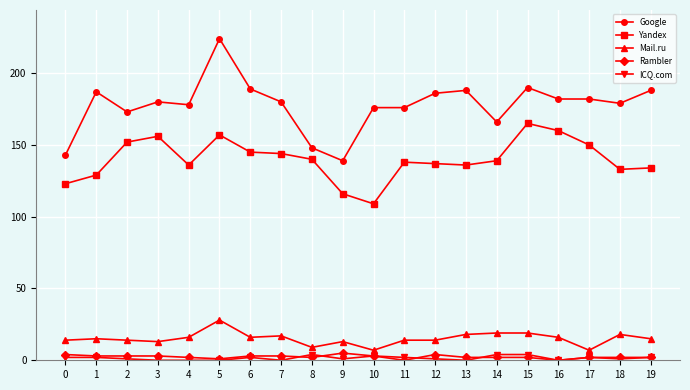

What value does the Google series have at 17, to the nearest 5?

180